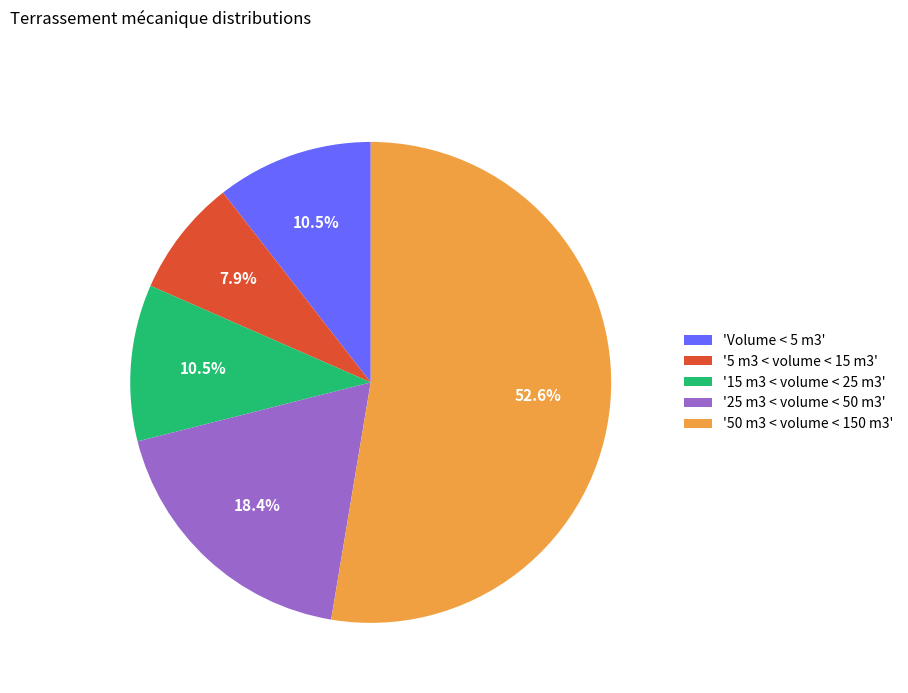

Combined, do '25 m3 < volume < 50 m3' and '15 m3 < volume < 25 m3' account for over 50%?

No